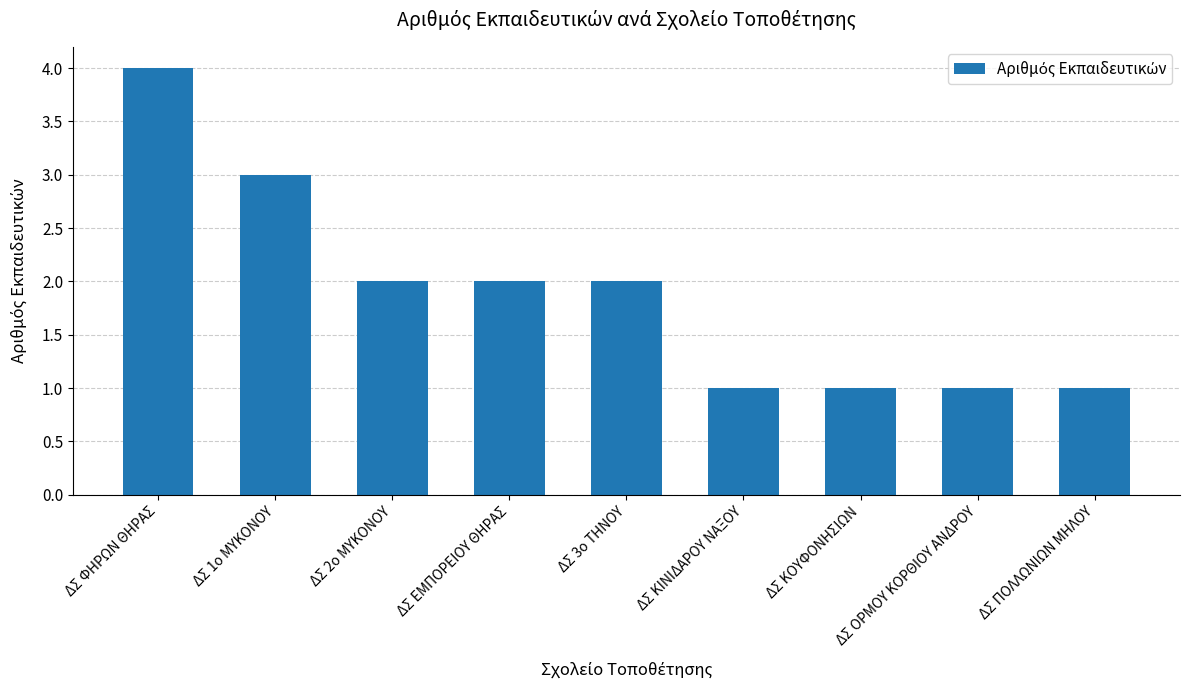

What is the label of the 4th bar from the right?

ΔΣ ΚΙΝΙΔΑΡΟΥ ΝΑΞΟΥ